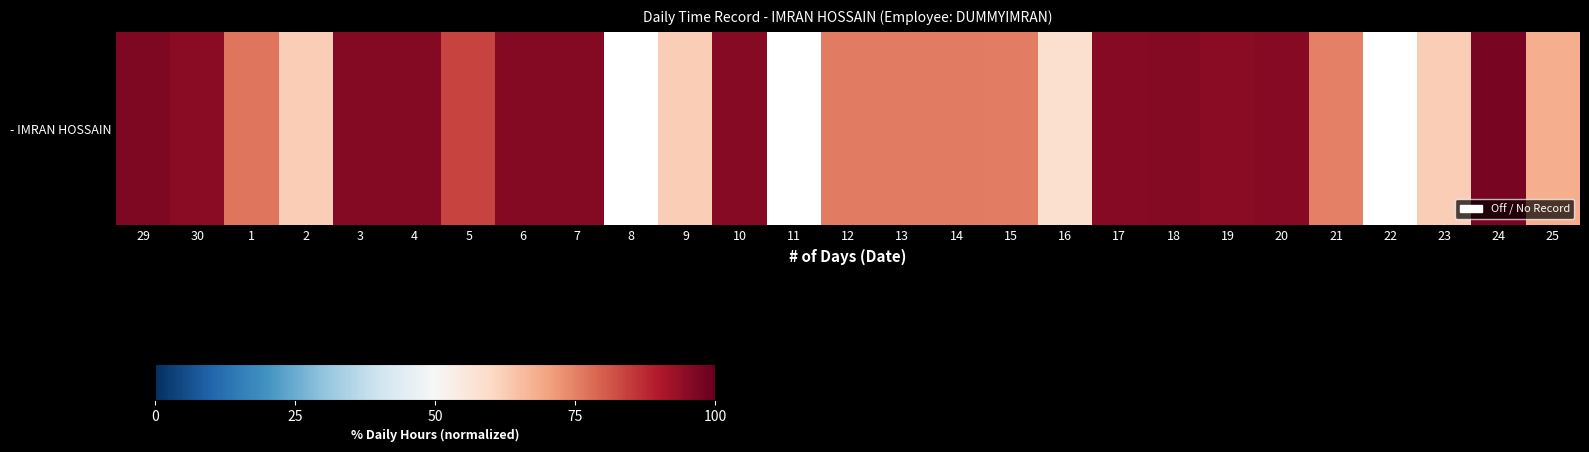

At which category does the chart reach its minimum across all series?

16